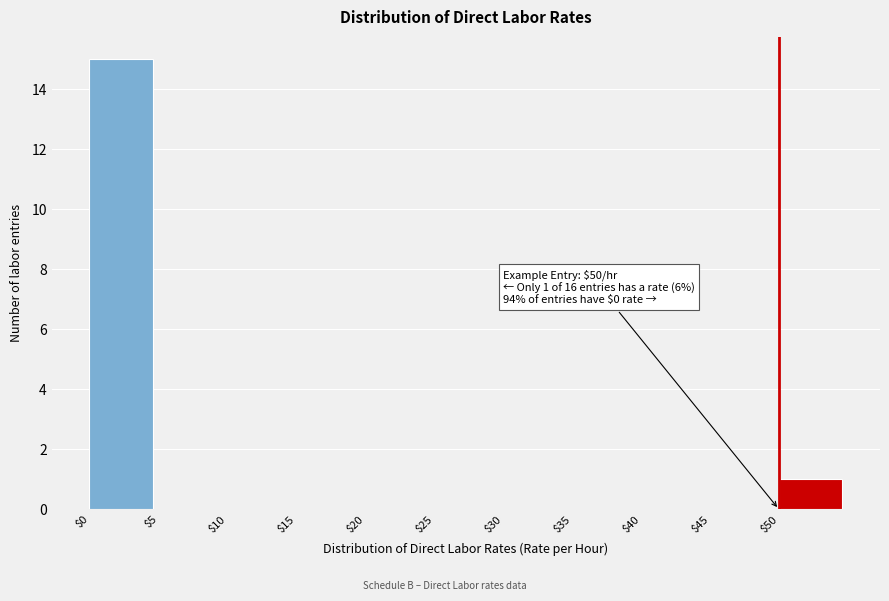

Which range on the x-axis has the tallest bar?

0 to 5